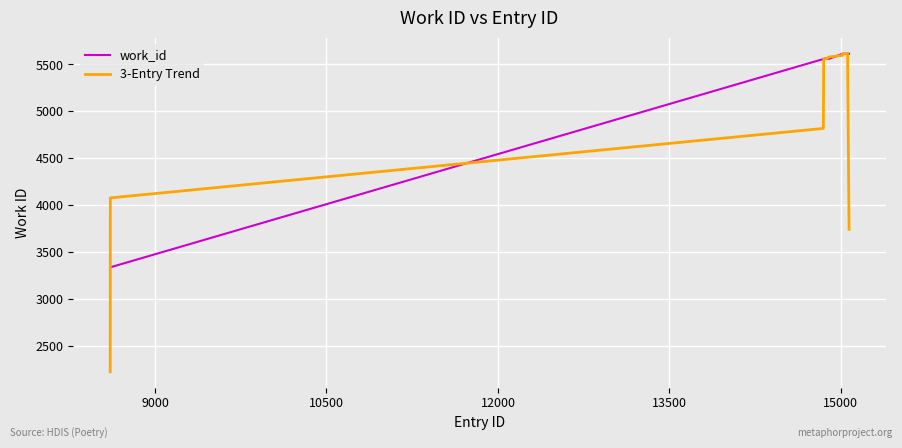

Rank the series by their average value, from highest to lowest.

work_id, 3-Entry Trend